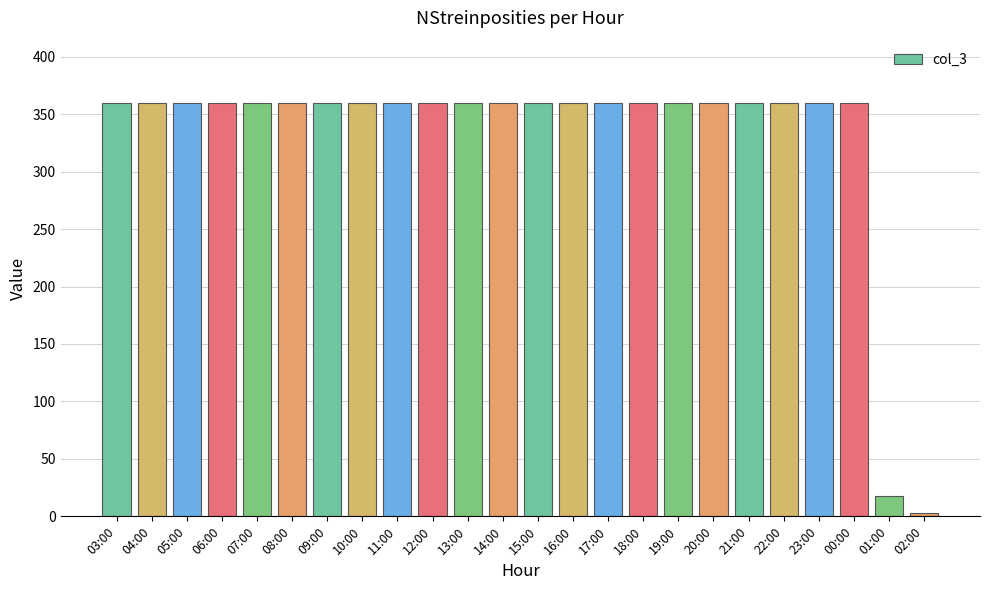

What is the ratio of the value at 10:00 to the value at 16:00?

1.0